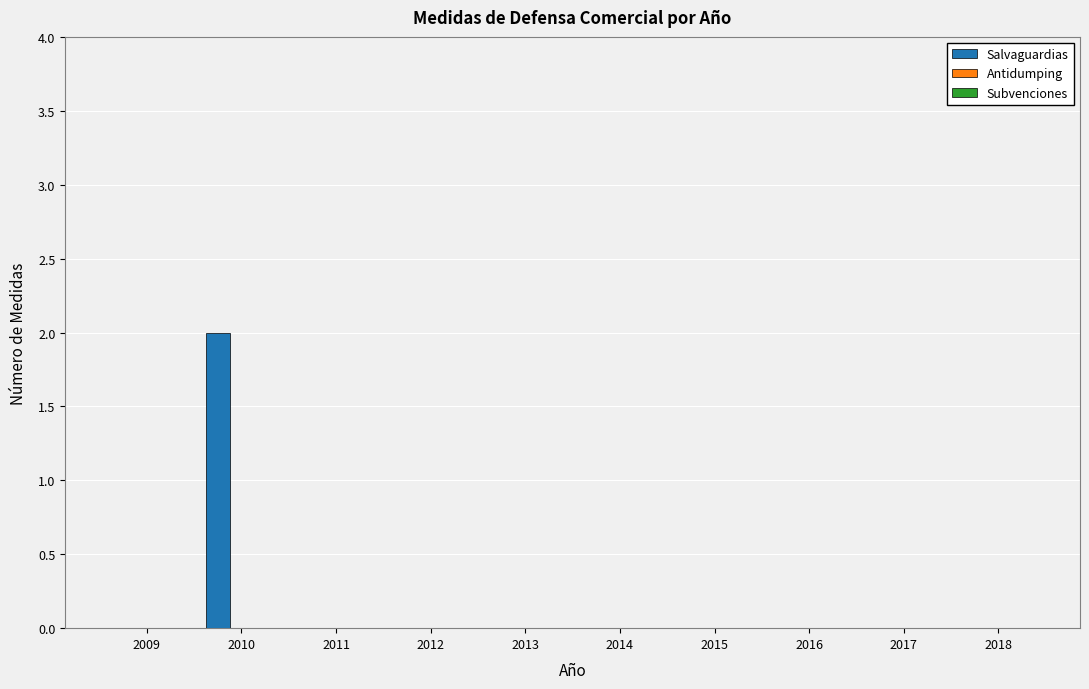

Reading right to left, what are all the values shown in this chart?

2018=0	2017=0	2016=0	2015=0	2014=0	2013=0	2012=0	2011=0	2010=2	2009=0